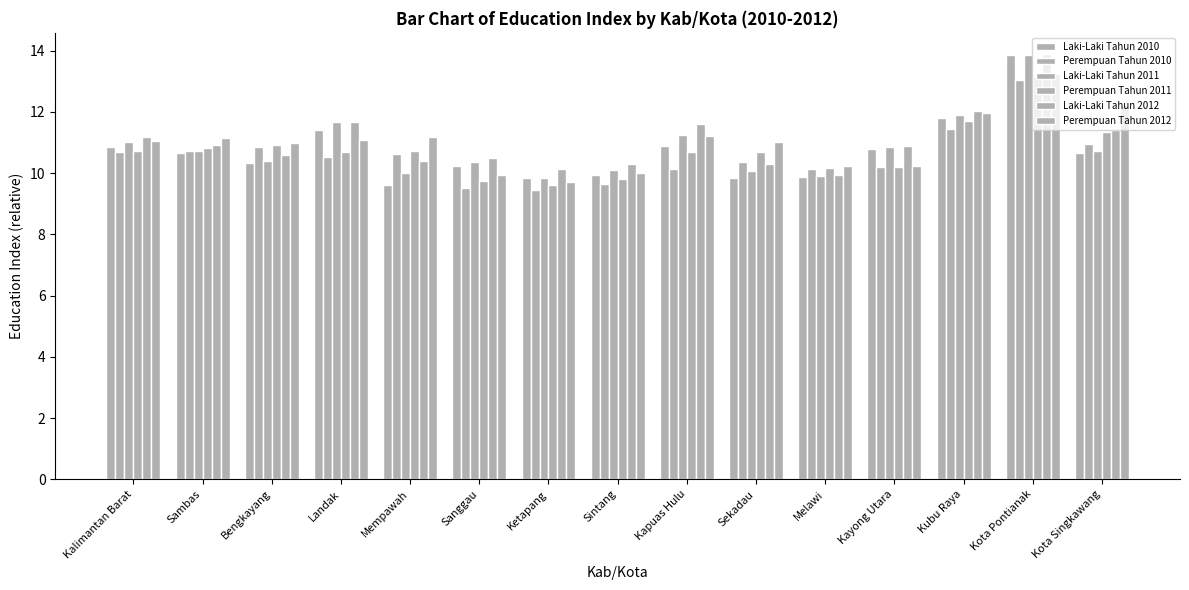

Count the number of data series in this chart.

6